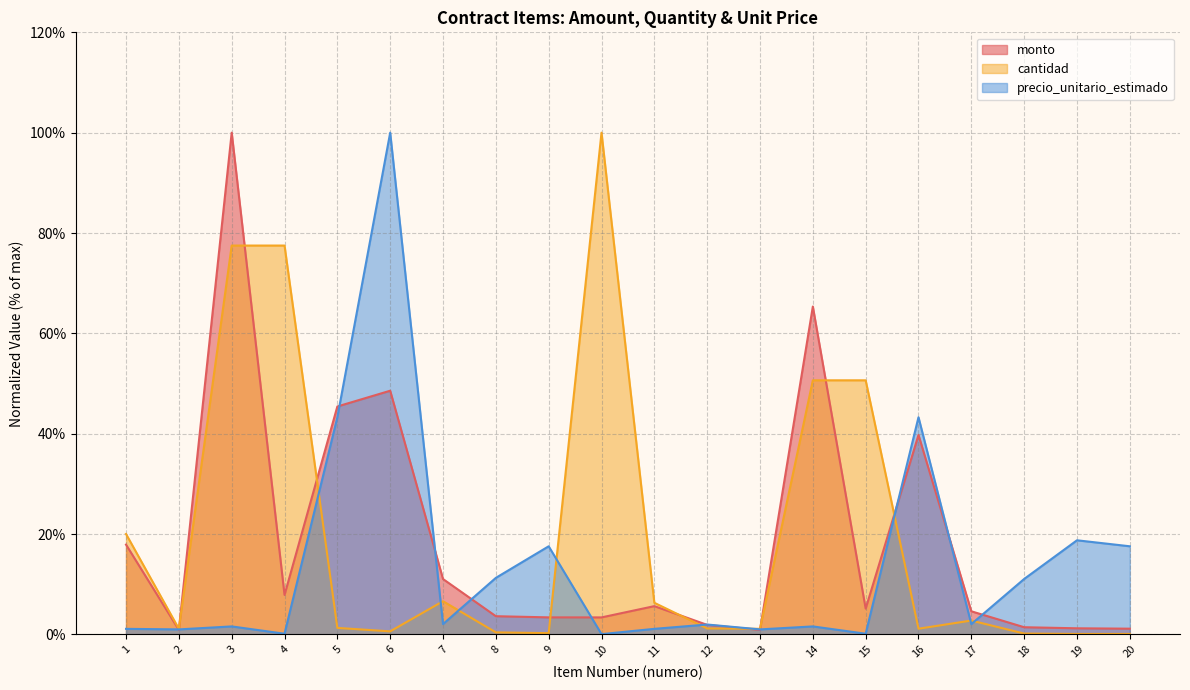

Between which two adjacent categories do monto and precio_unitario_estimado first intersect?

1 and 2